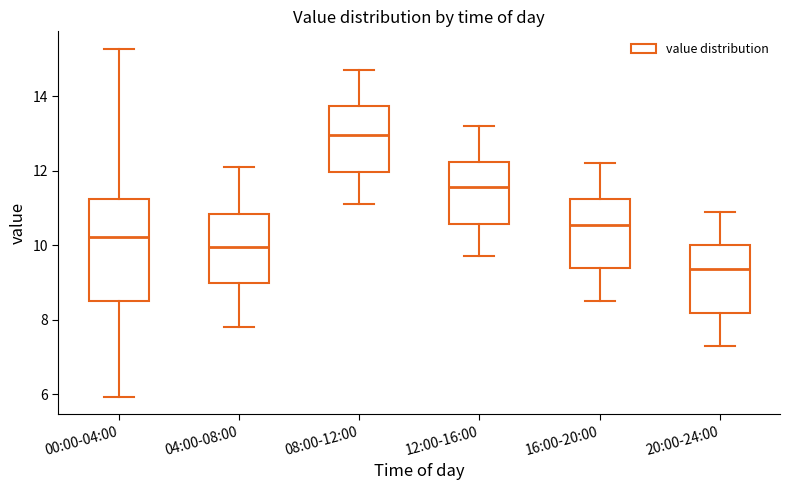

Reading left to right, transcribe this box plot: for each box, give where its median line is, the range the box spans, and where its two whiskers end, as read against the y-axis. The values are not printed on the chart, so give them approximately, as read against the axis.

00:00-04:00: median 10.2, box 8.6 to 11.2, whiskers 6.0 to 15.2
04:00-08:00: median 10.0, box 9.0 to 10.8, whiskers 7.8 to 12.2
08:00-12:00: median 13.0, box 12.0 to 13.8, whiskers 11.2 to 14.8
12:00-16:00: median 11.6, box 10.6 to 12.2, whiskers 9.8 to 13.2
16:00-20:00: median 10.6, box 9.4 to 11.2, whiskers 8.6 to 12.2
20:00-24:00: median 9.4, box 8.2 to 10.0, whiskers 7.4 to 11.0